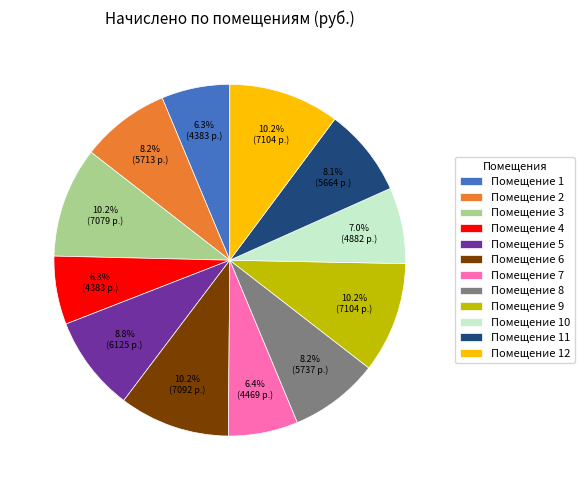

To the nearest percent, what is the average slice percentage?

8%